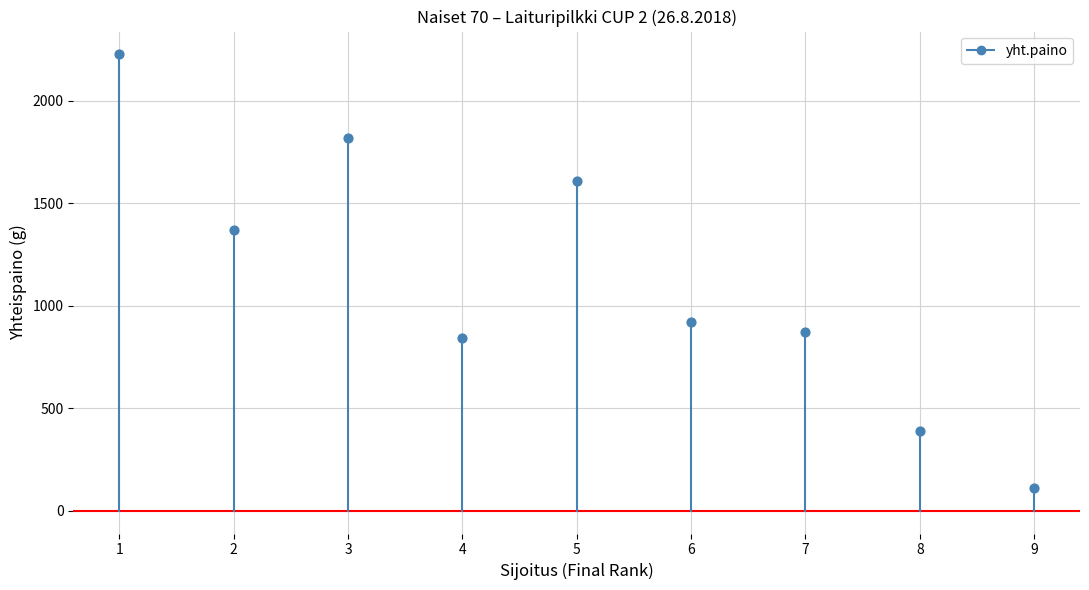

What Y value in the scatter plot is closest to 1168?

1369